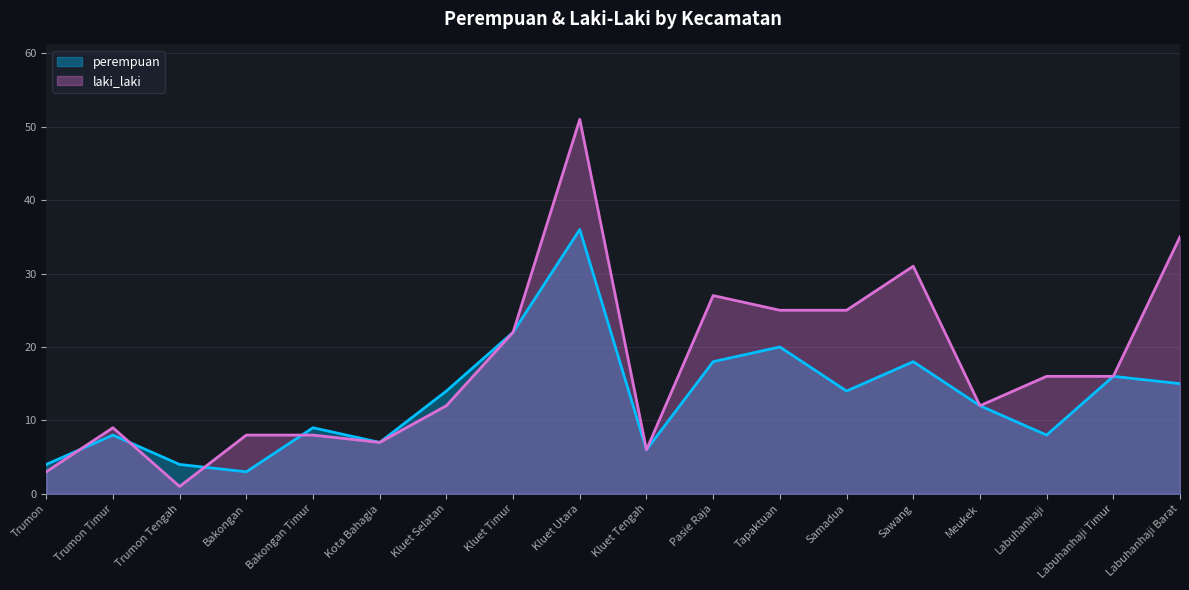

Reading right to left, what are all the values shown in this chart?

perempuan: 15	16	8	12	18	14	20	18	6	36	22	14	7	9	3	4	8	4
laki_laki: 35	16	16	12	31	25	25	27	6	51	22	12	7	8	8	1	9	3